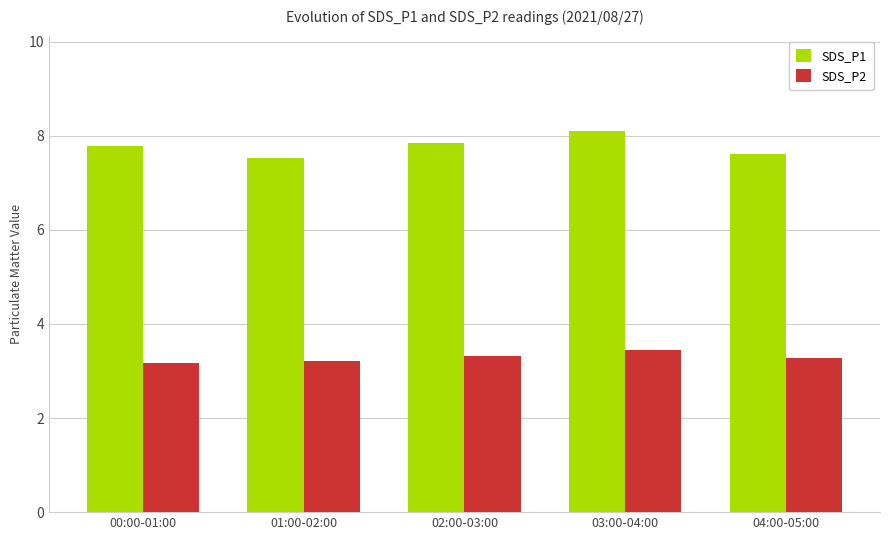

At which label does SDS_P1 reach its peak?

03:00-04:00